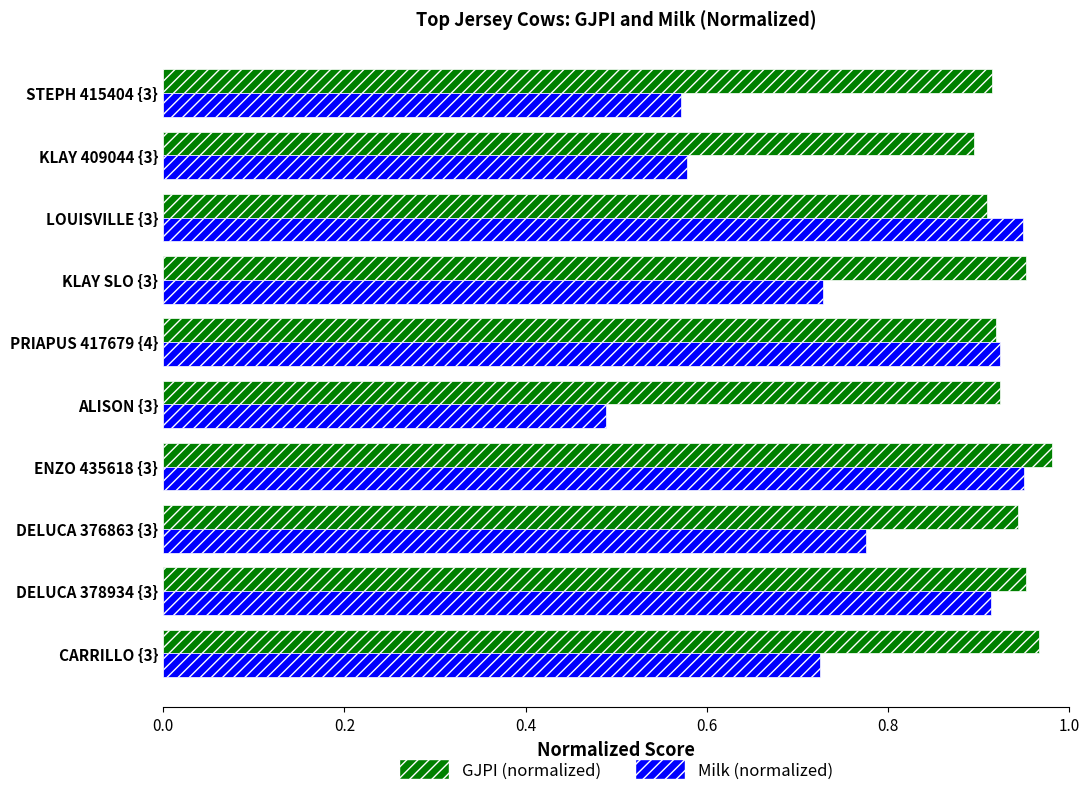

What is the difference between the Milk (normalized) values at KLAY 409044 {3} and LOUISVILLE {3}?

0.4